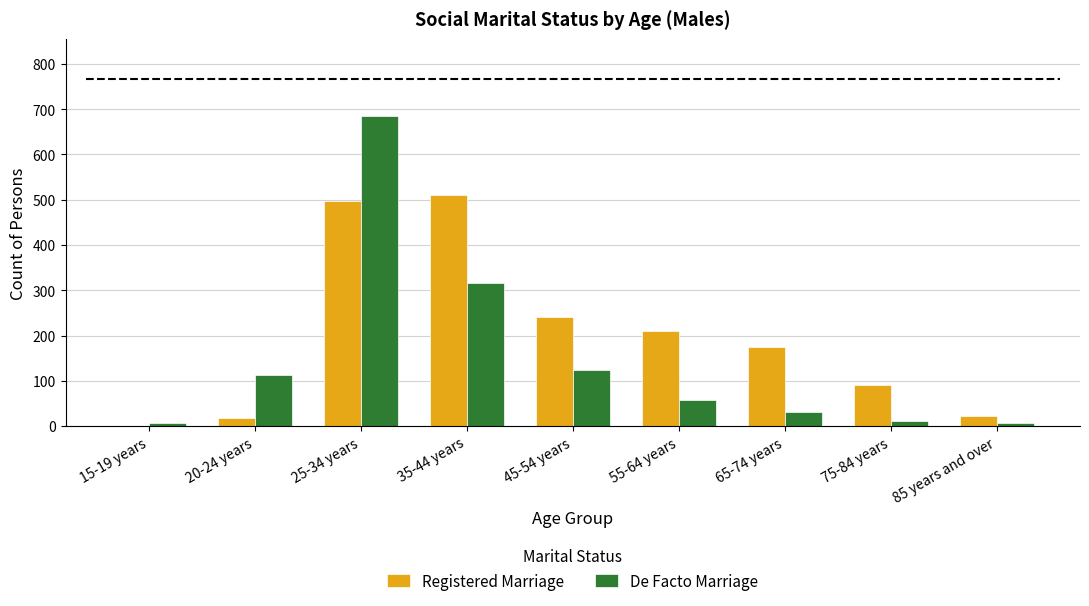

At which label does Registered Marriage first exceed 175?

25-34 years